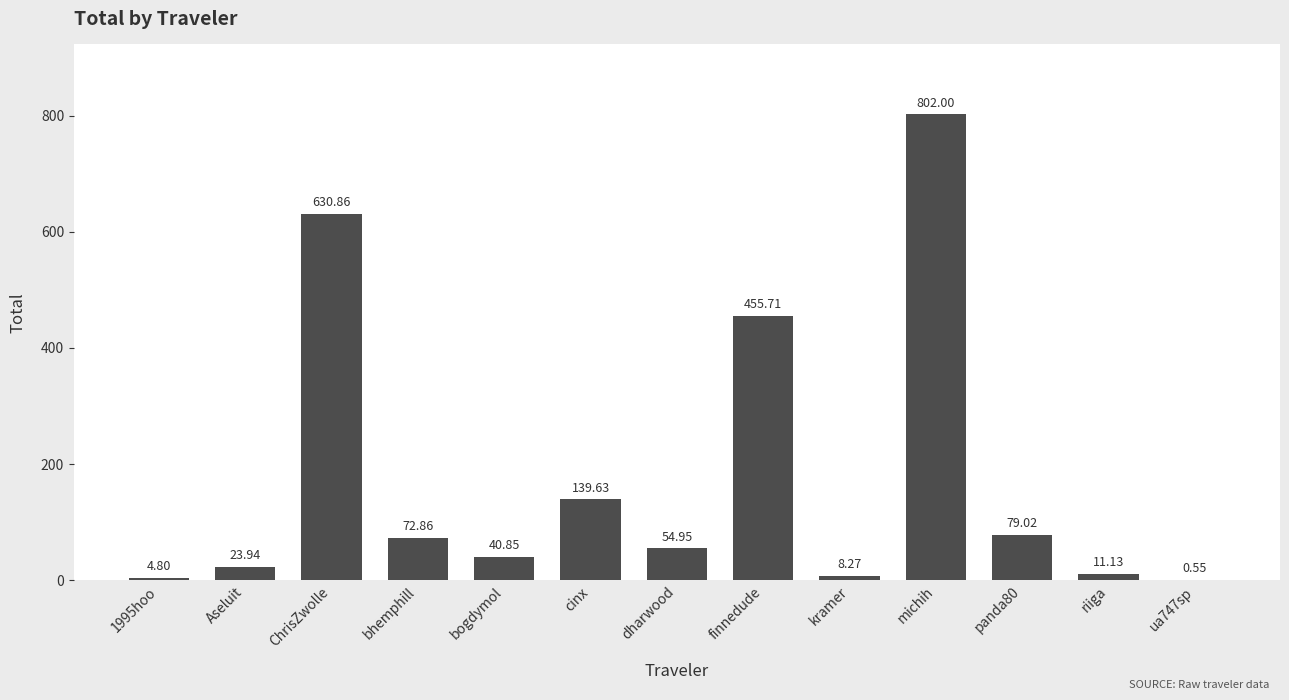

Where is the data nearest to the value 401?

finnedude